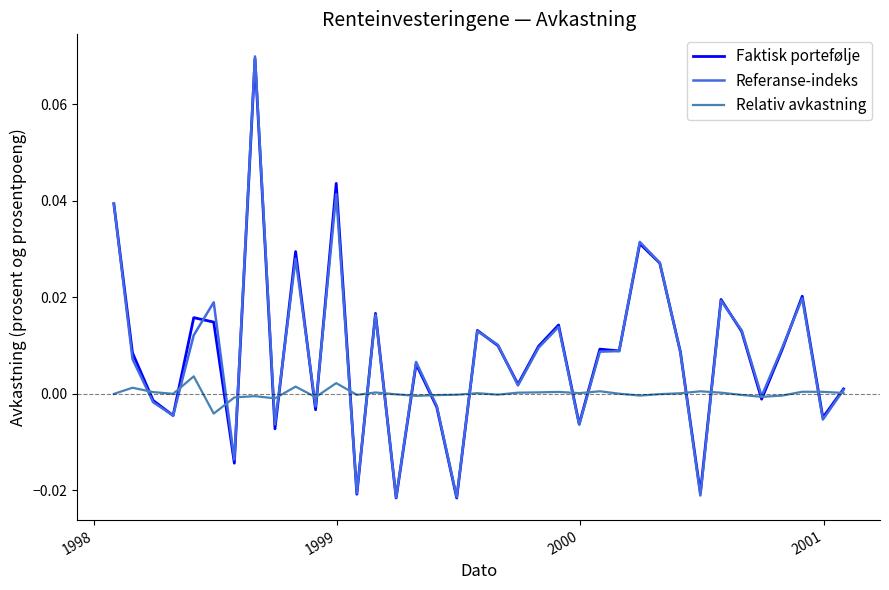

Which series has the widest spread of values?

Referanse-indeks